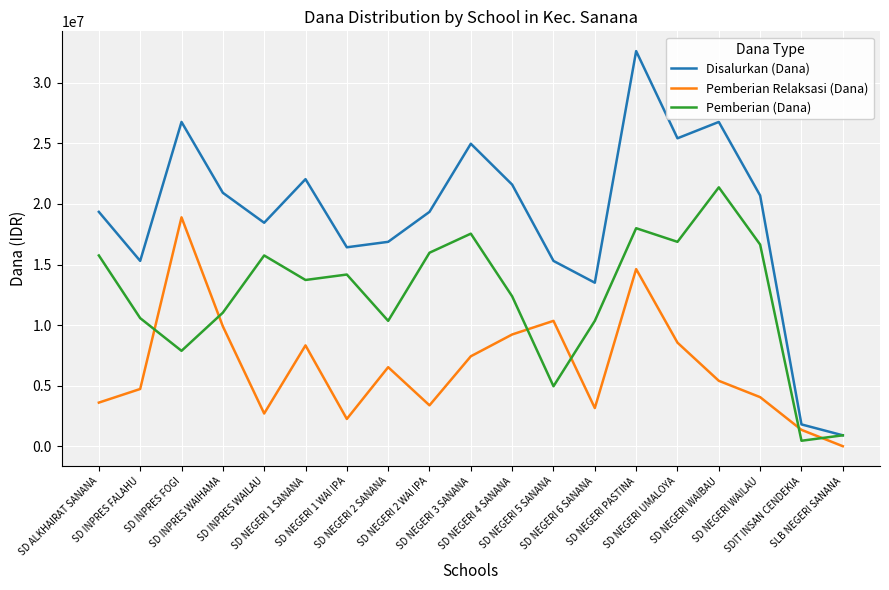

Which series has the largest total across all categories?

Disalurkan (Dana)